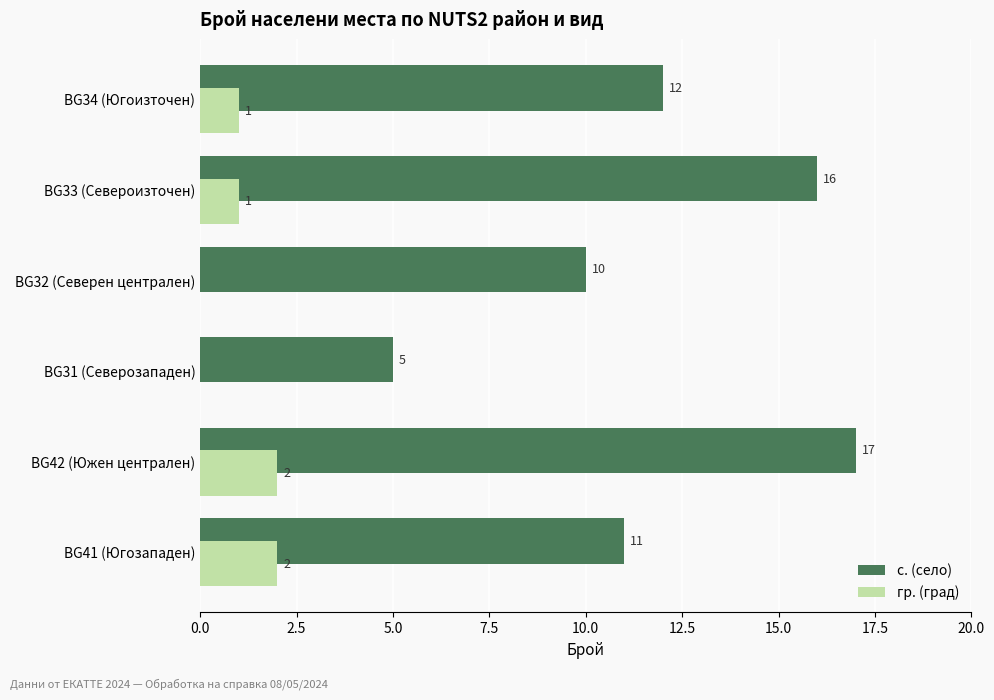

What is the total value across all series at BG31 (Северозападен)?

5